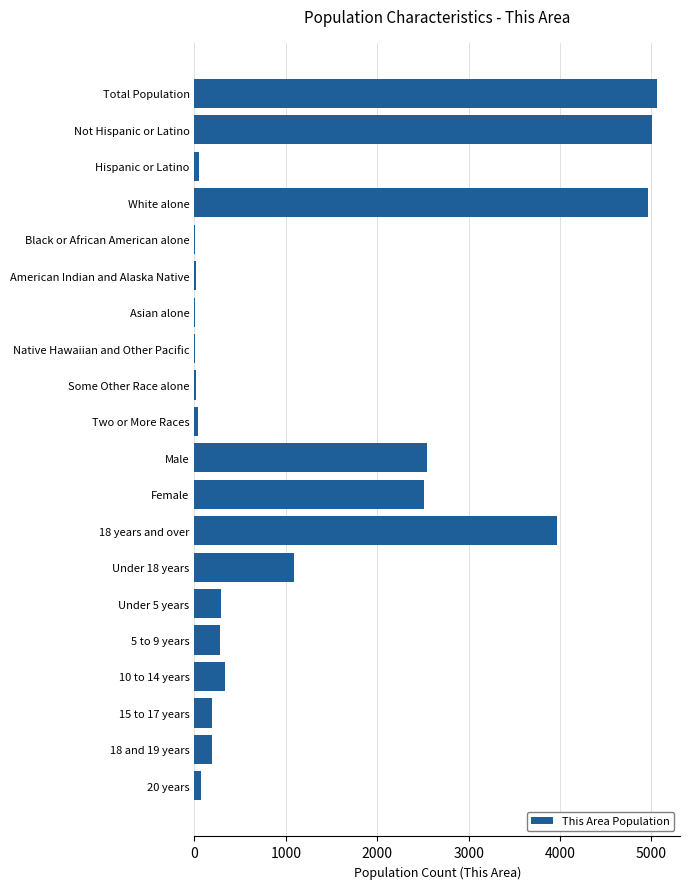

Is it true that the value at 5 to 9 years is 276?

True